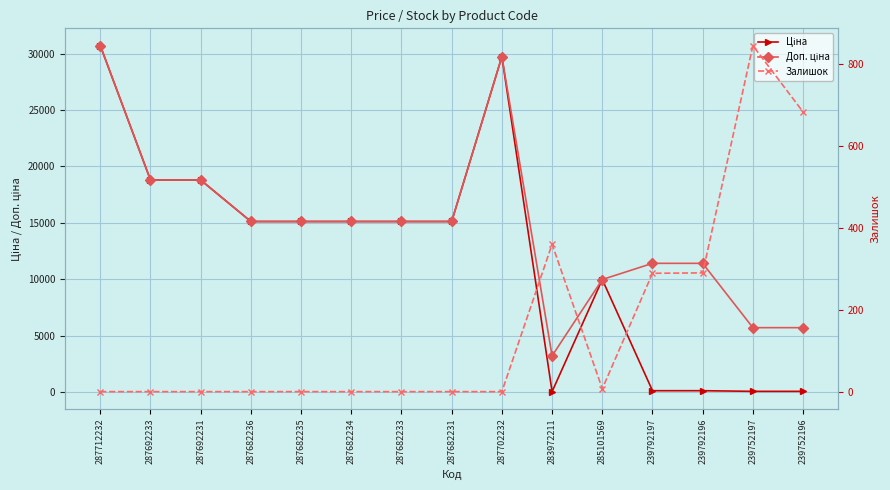

Reading left to right, extract all data points from this chart.

Ціна: 30717.1	18796.8	18796.8	15120.0	15120.0	15120.0	15120.0	15120.0	29747.2	32.0	9975.0	114.1	114.1	57.0	57.0
Доп. ціна: 30717.1	18796.8	18796.8	15120.0	15120.0	15120.0	15120.0	15120.0	29747.2	3205.0	9975.0	11410.0	11410.0	5705.0	5705.0
Залишок: 0.0	0.0	0.0	0.0	0.0	0.0	0.0	0.0	0.0	360.0	7.0	289.0	290.0	845.0	683.0